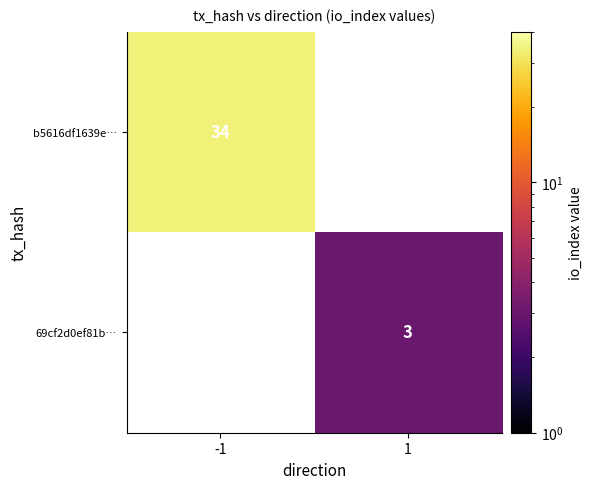

Which label corresponds to the smallest value in the chart?

1